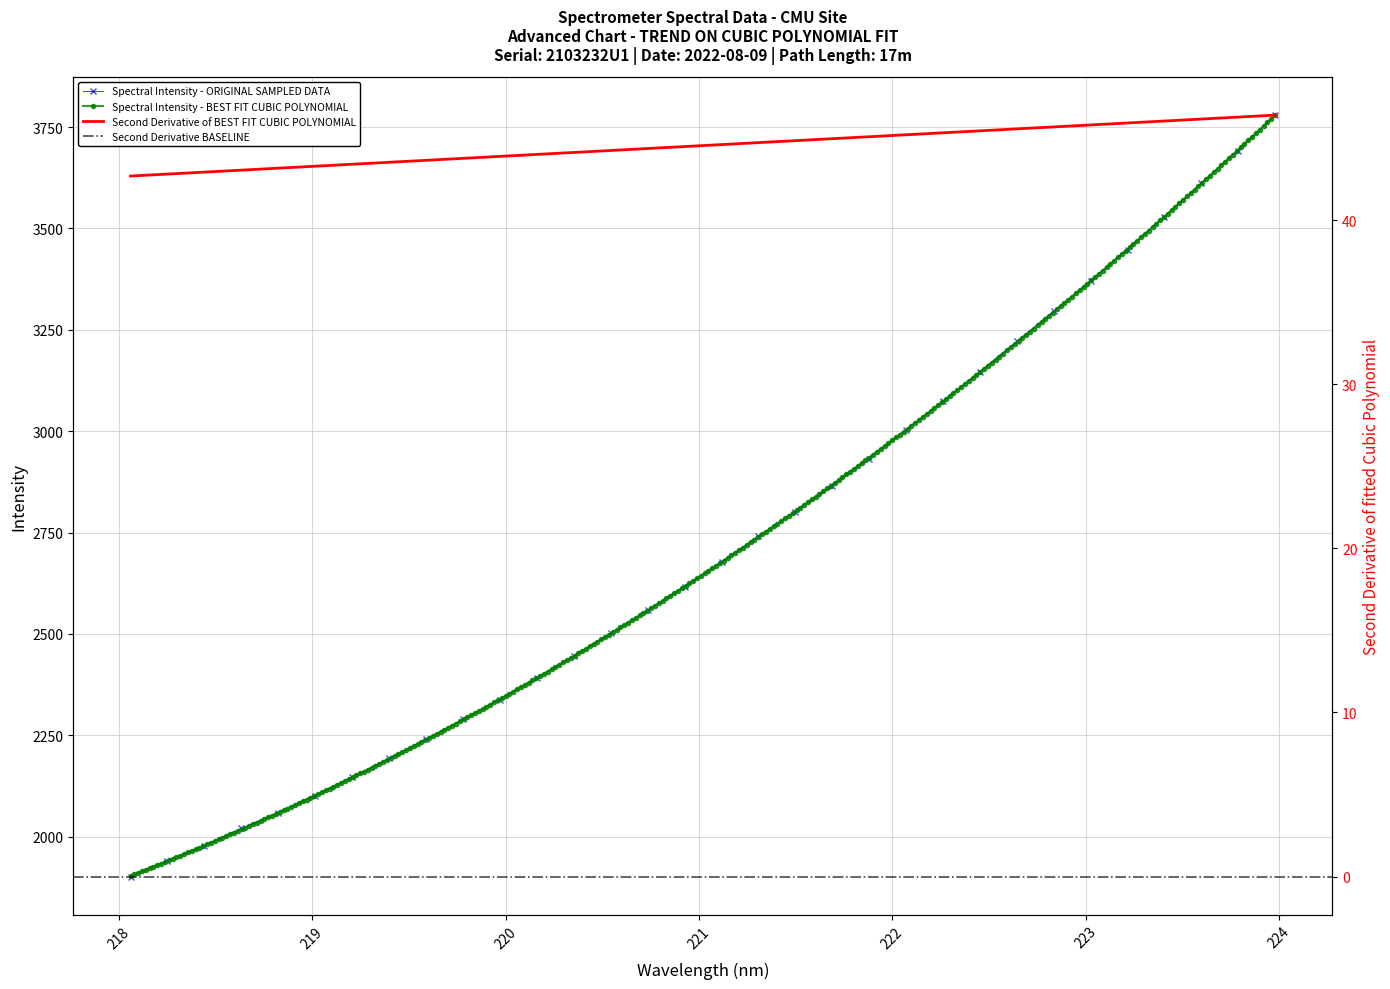

Rank the categories by value from lowest to highest.

218.0596, 218.2508, 218.442, 218.6332, 218.8244, 219.0156, 219.2067, 219.3979, 219.589, 219.7801, 219.9712, 220.1623, 220.3533, 220.5444, 220.7354, 220.9264, 221.1174, 221.3083, 221.4993, 221.6902, 221.8812, 222.0721, 222.263, 222.4538, 222.6447, 222.8355, 223.0264, 223.2172, 223.408, 223.5987, 223.7895, 223.9802